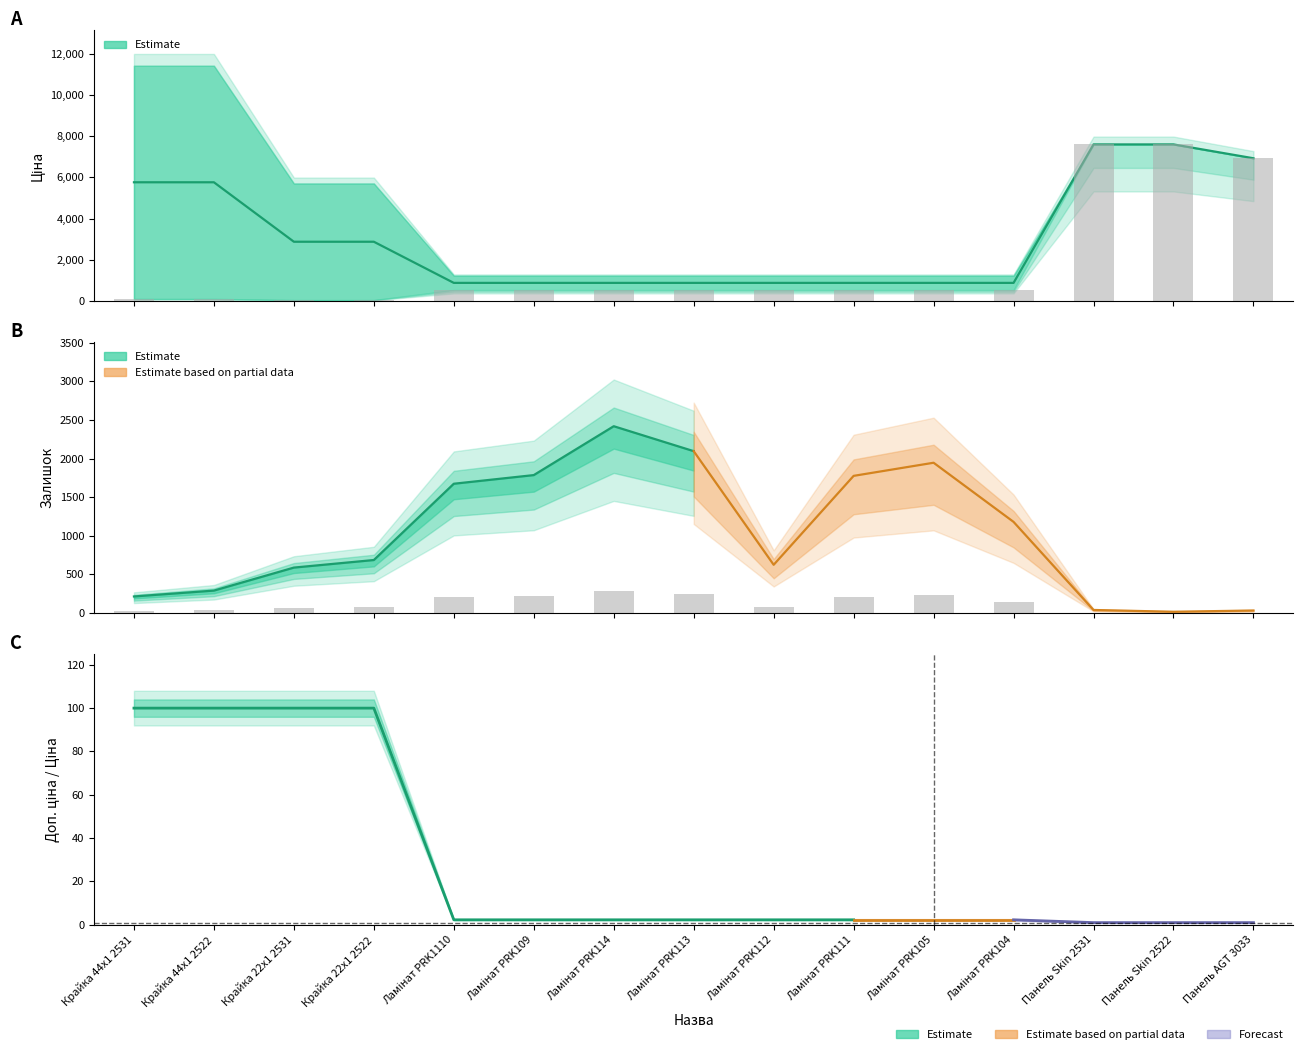

The Залишок series shows 74.9 at Ламінат PRK112. True or false?

True